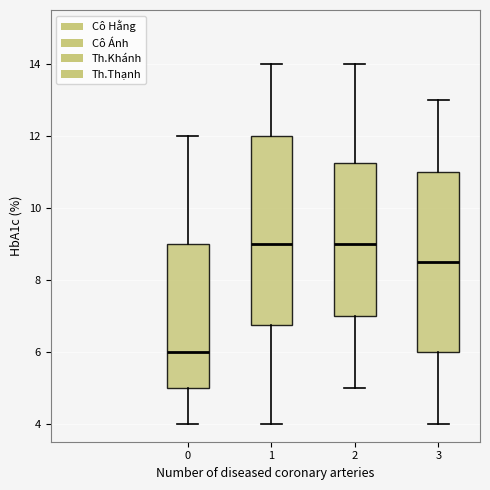

Where is the lower edge of the box at x = 1 on the y-axis? The values are not printed on the chart, so give them approximately, as read against the axis.

6.8